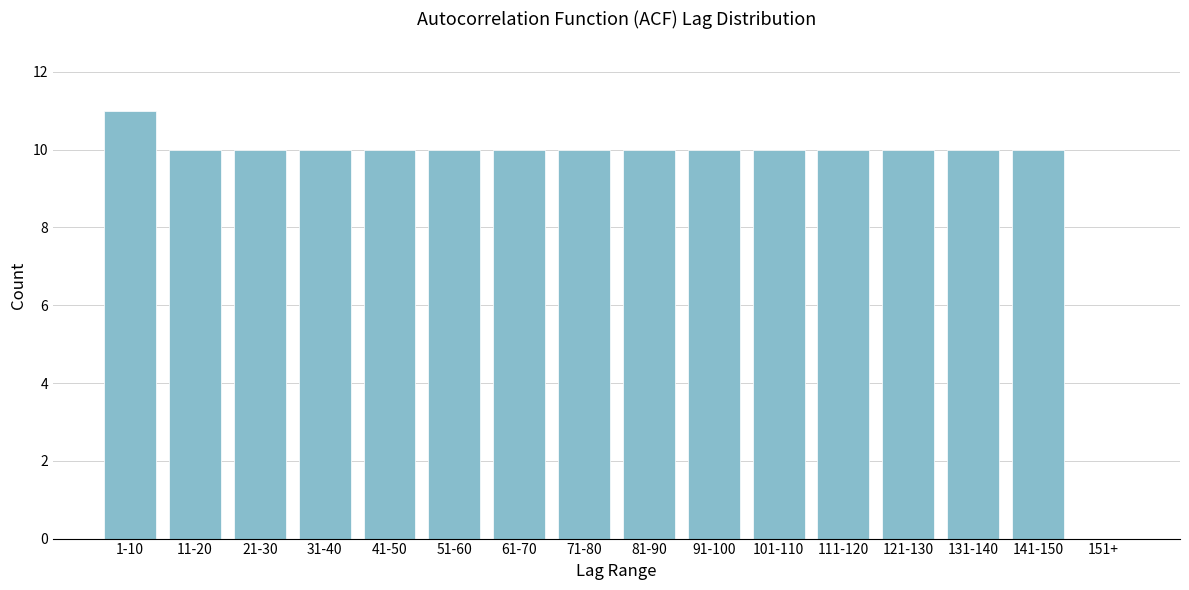

Reading left to right, extract all data points from this chart.

1-10=11	11-20=10	21-30=10	31-40=10	41-50=10	51-60=10	61-70=10	71-80=10	81-90=10	91-100=10	101-110=10	111-120=10	121-130=10	131-140=10	141-150=10	151+=0